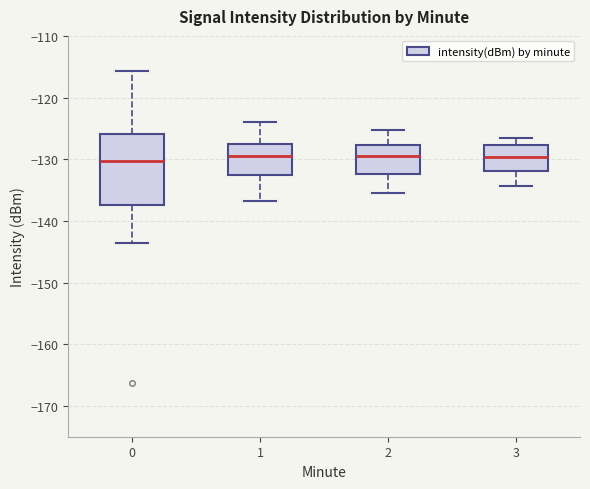

Comparing the boxes themselves (not the whiskers), which one is the tallest?

0